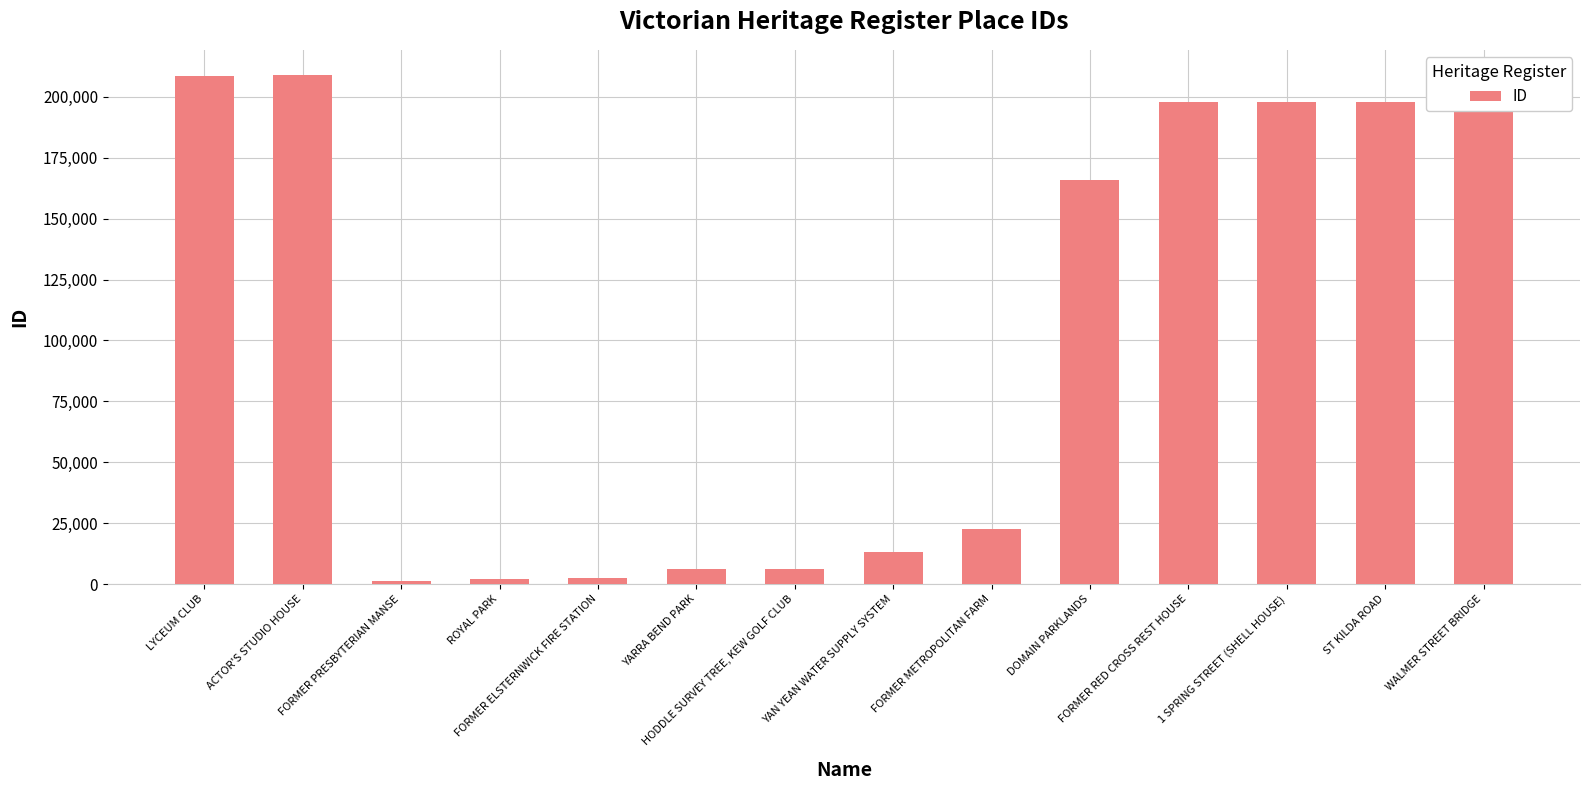

Count the number of categories in the chart.

14